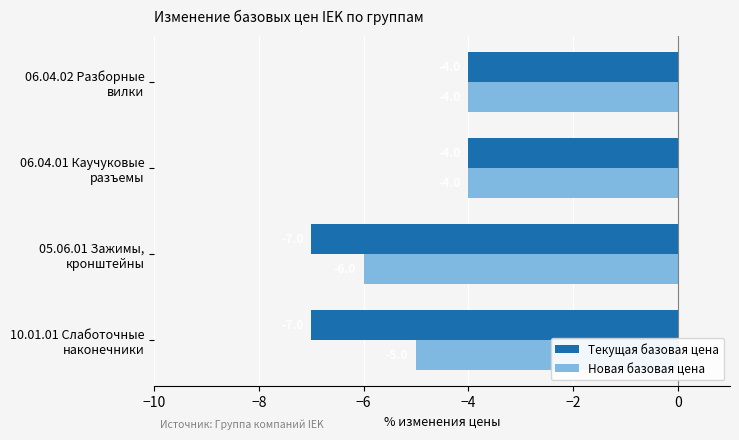

What is the average value of the Текущая базовая цена series?

-5.5